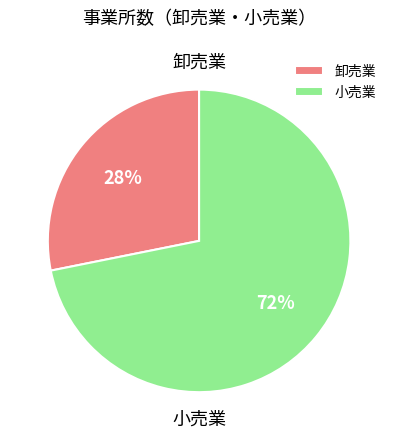

What is the smallest slice in the pie chart?

卸売業